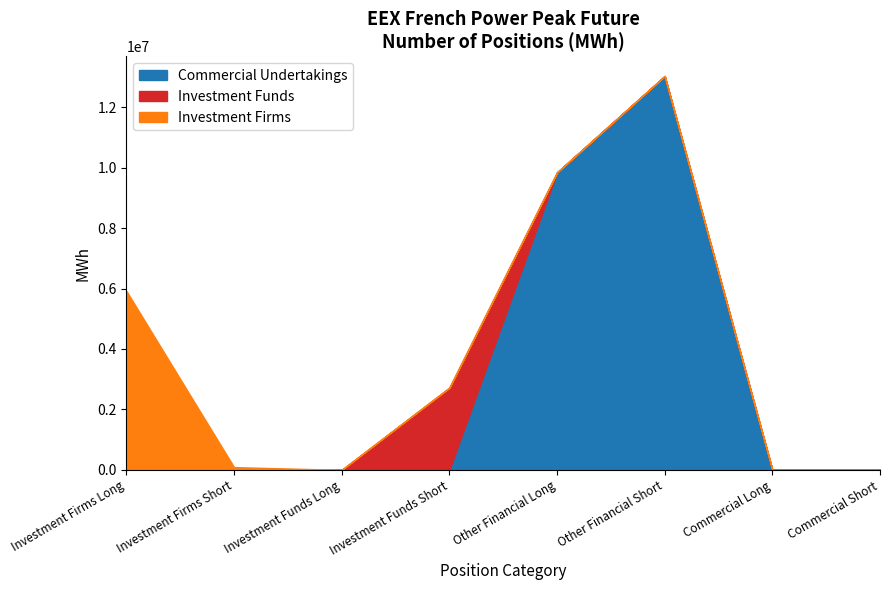

What position from the left is Commercial Long?

7